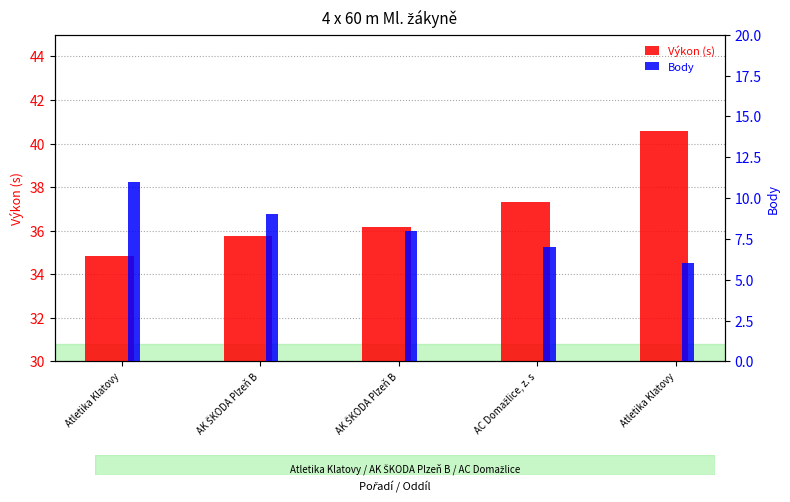

What is the difference between the Body values at AK ŠKODA Plzeň B and Atletika Klatovy?

3.0